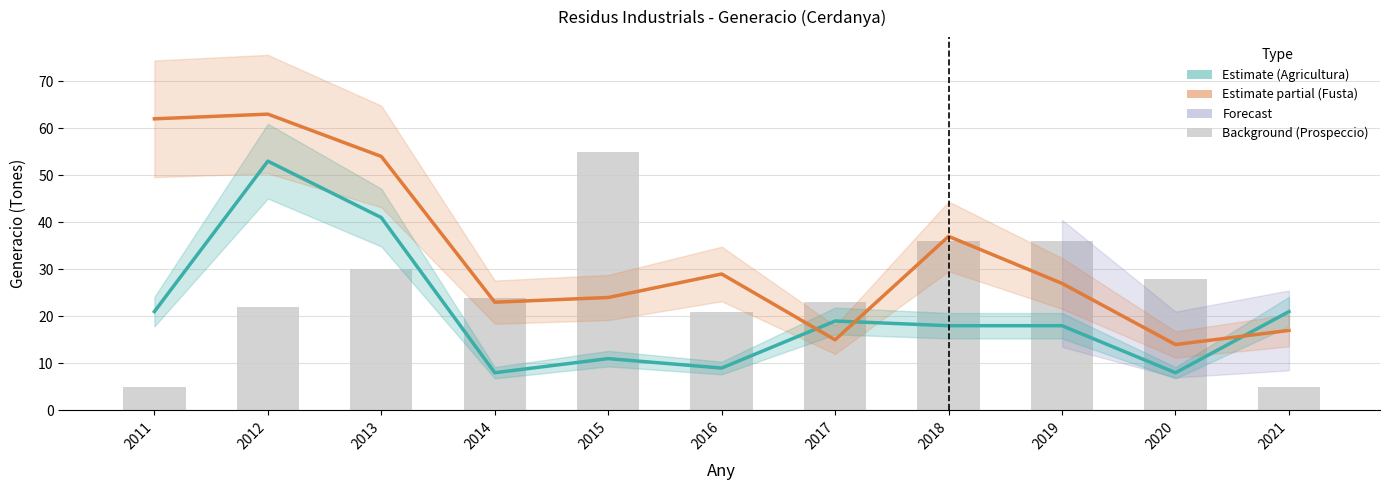

Rank the series by their average value, from highest to lowest.

03. Transformacio fusta (total), 01. Prospeccio (total), 02. Agricultura (total)